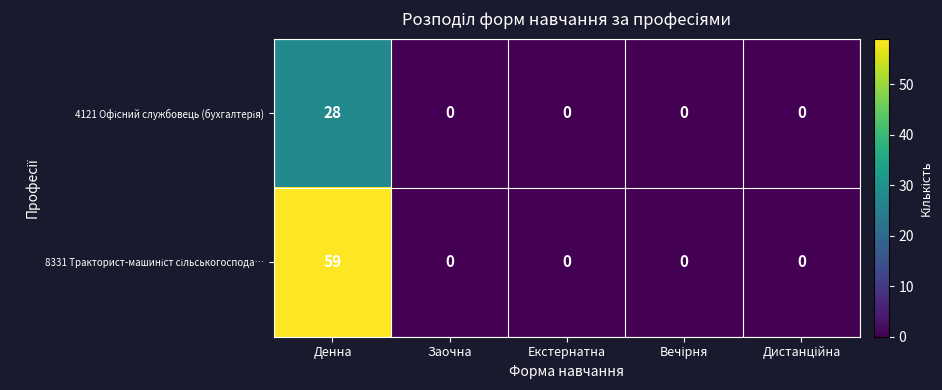

At which category does the chart reach its peak across all series?

Денна